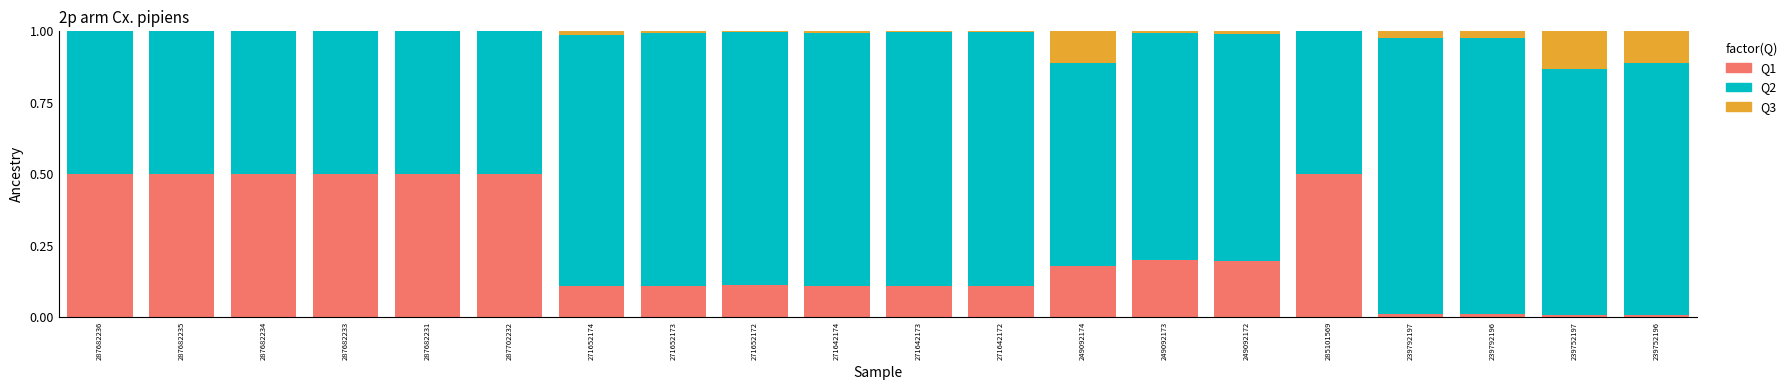

The value of Q1 at 271652173 is 0.2. True or false?

False